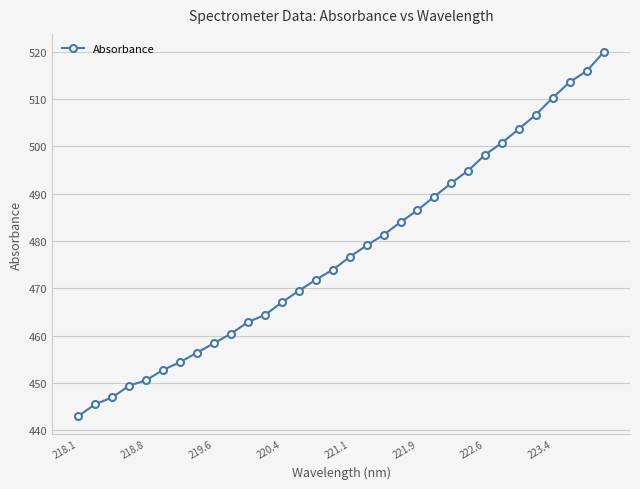

What is the smallest value displayed?

443.0